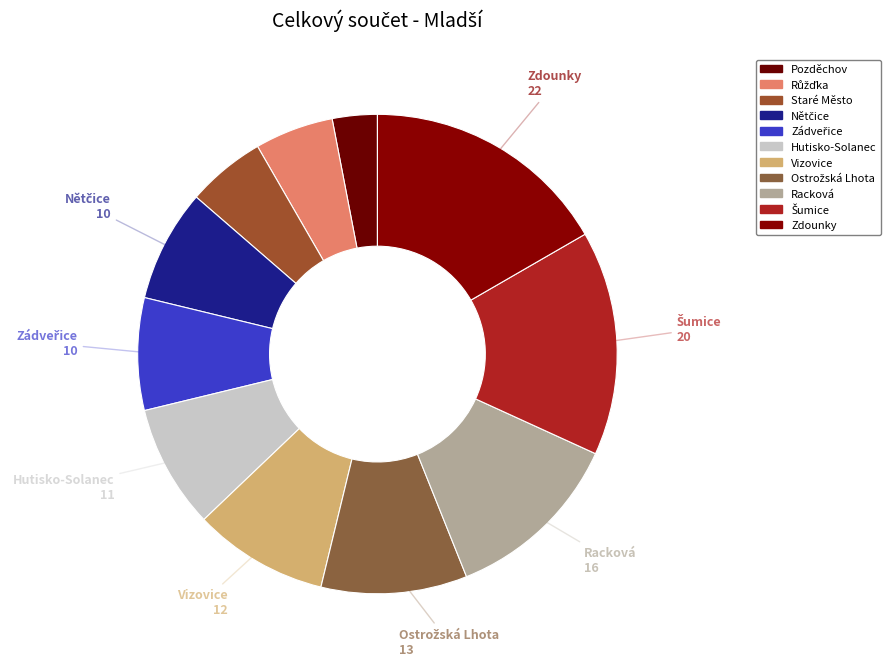

Count the number of slices in the pie.

11